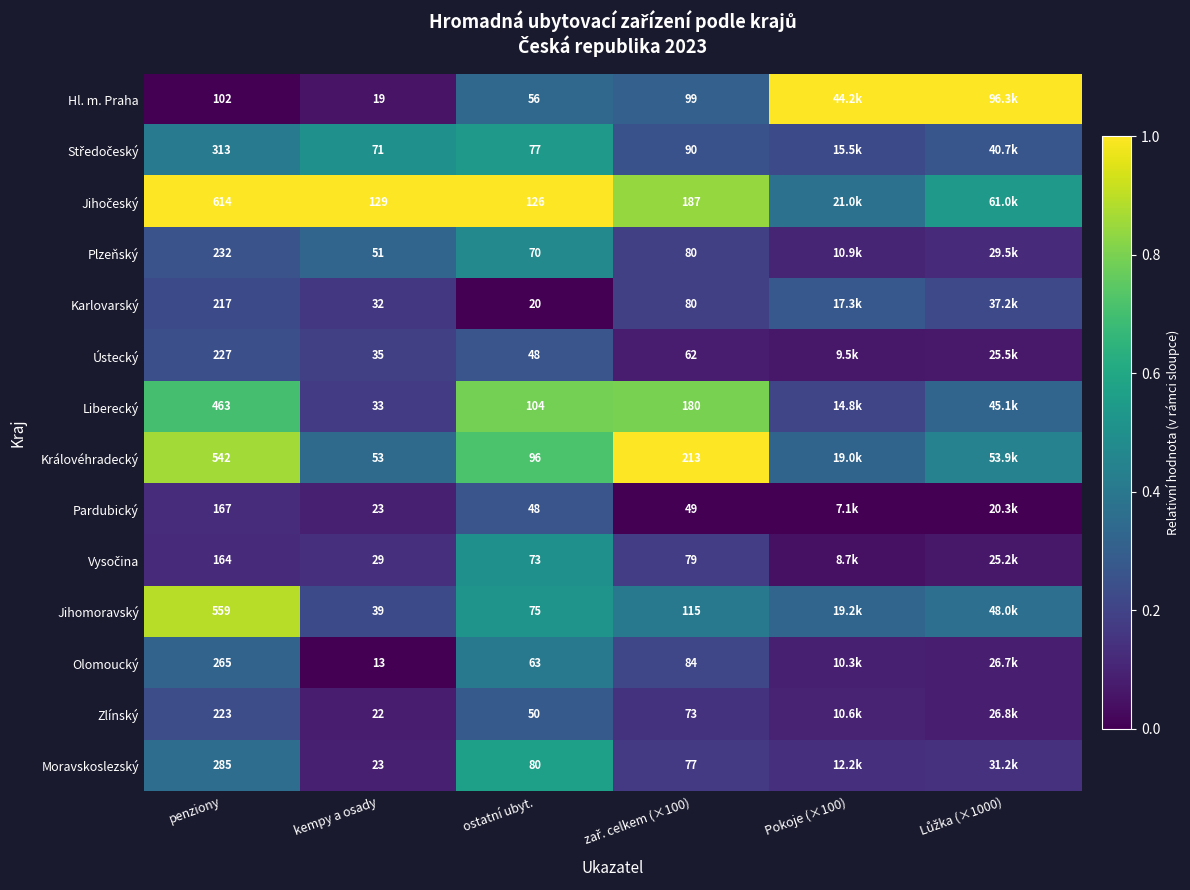

Which series has the largest range (max minus min)?

Hl. m. Praha